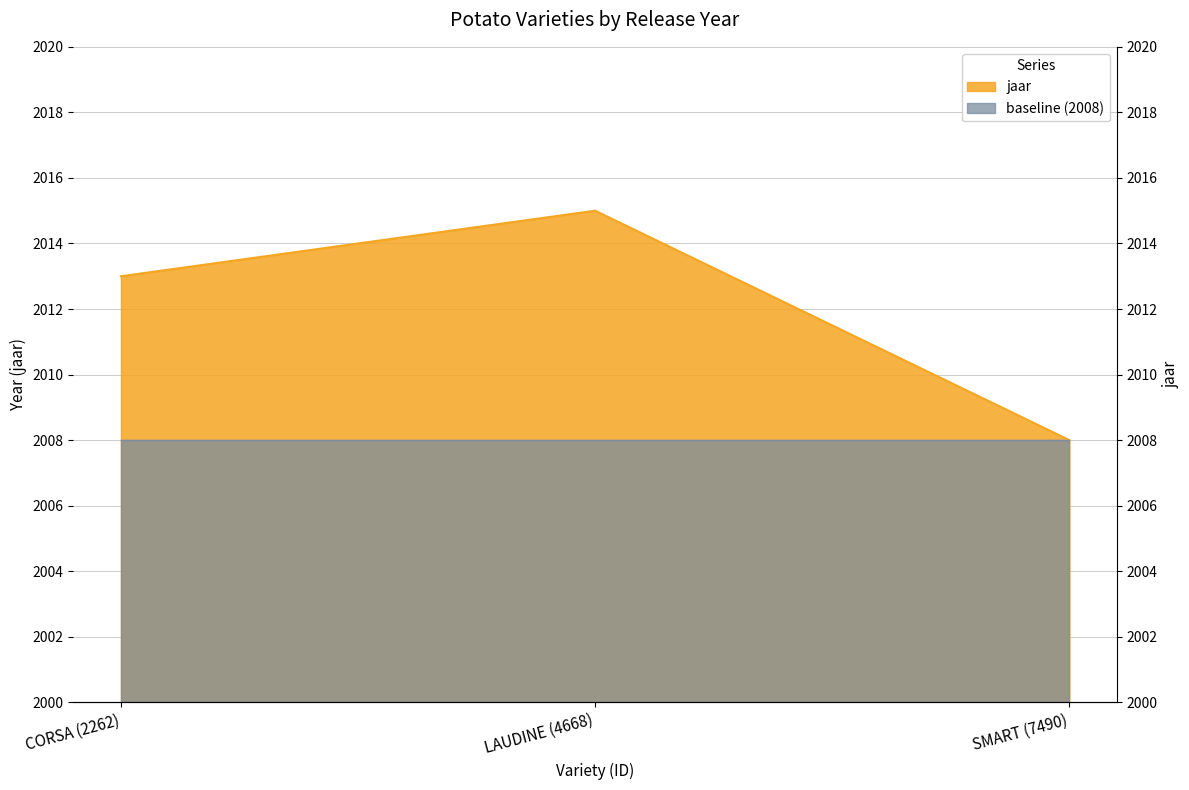

At which category does the chart reach its minimum across all series?

SMART (7490)